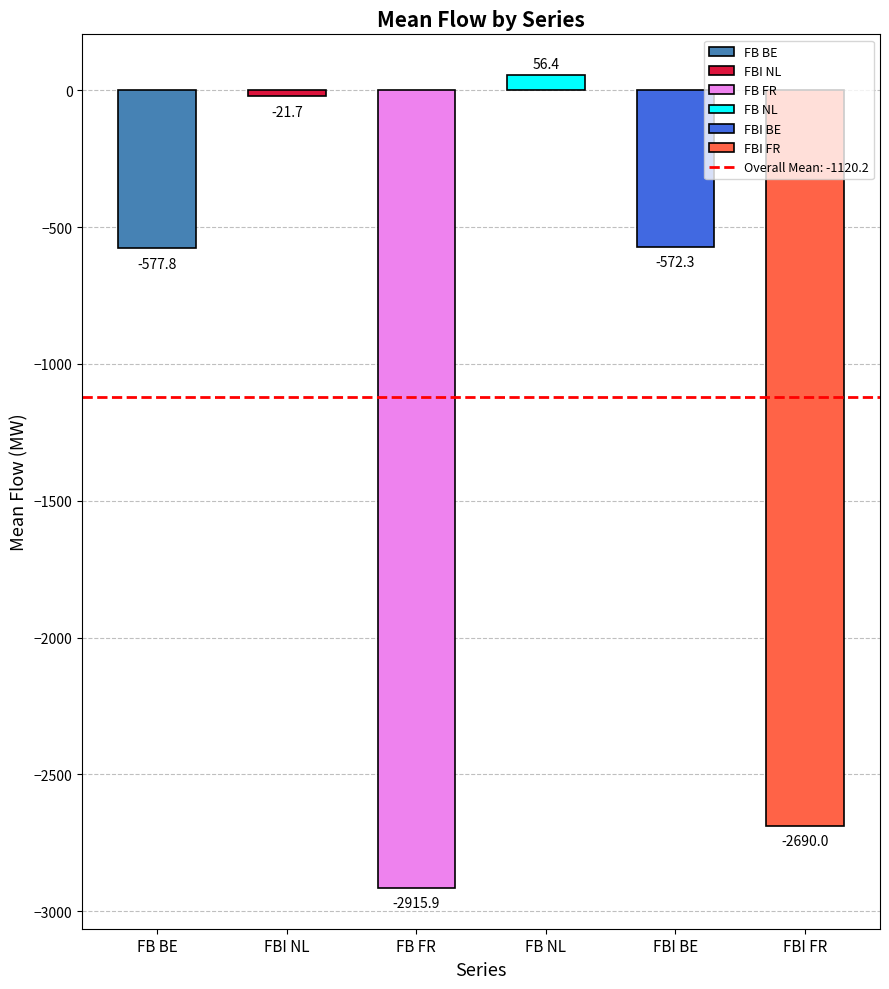

What is the label of the 5th bar from the right?

FBI NL